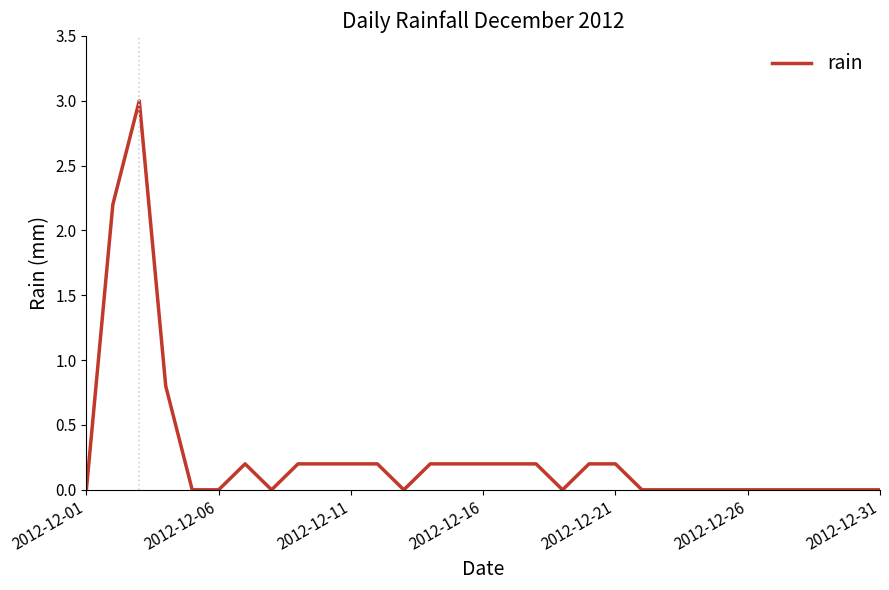

What is the maximum value shown in the chart?

3.0